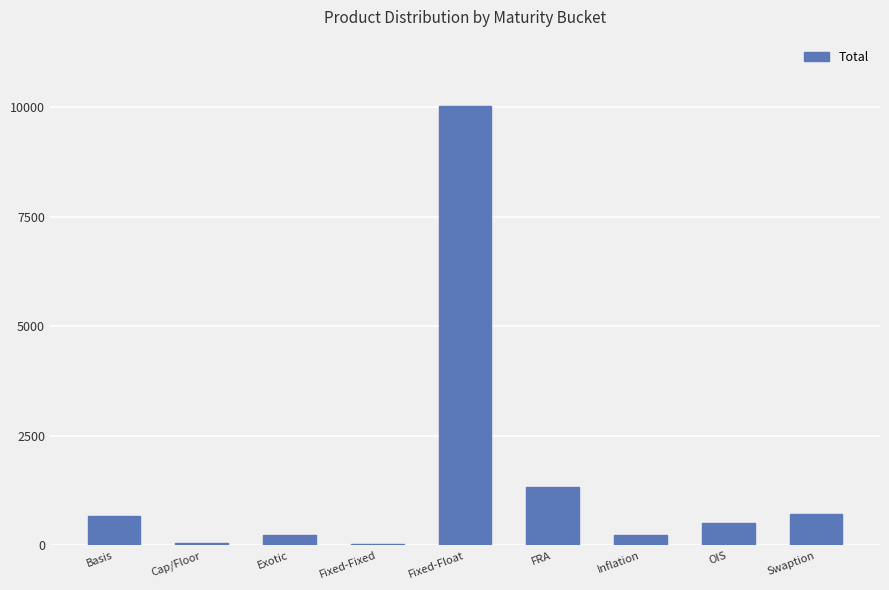

Are the bars horizontal?

No